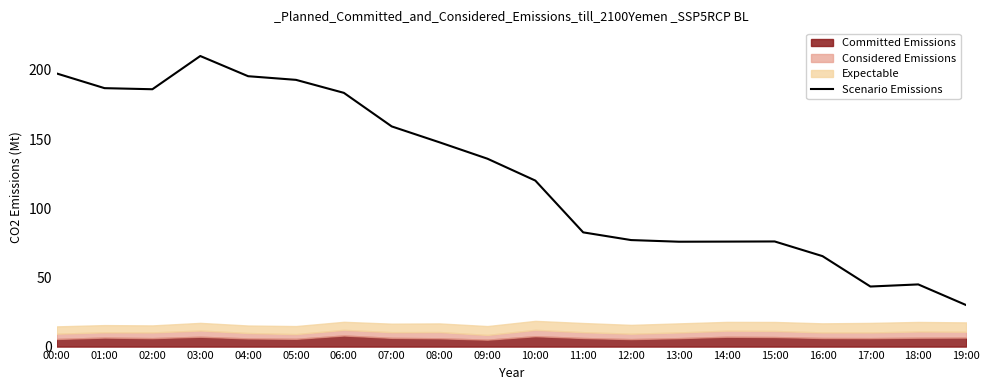

The value at 09:00 is 135.8. True or false?

True